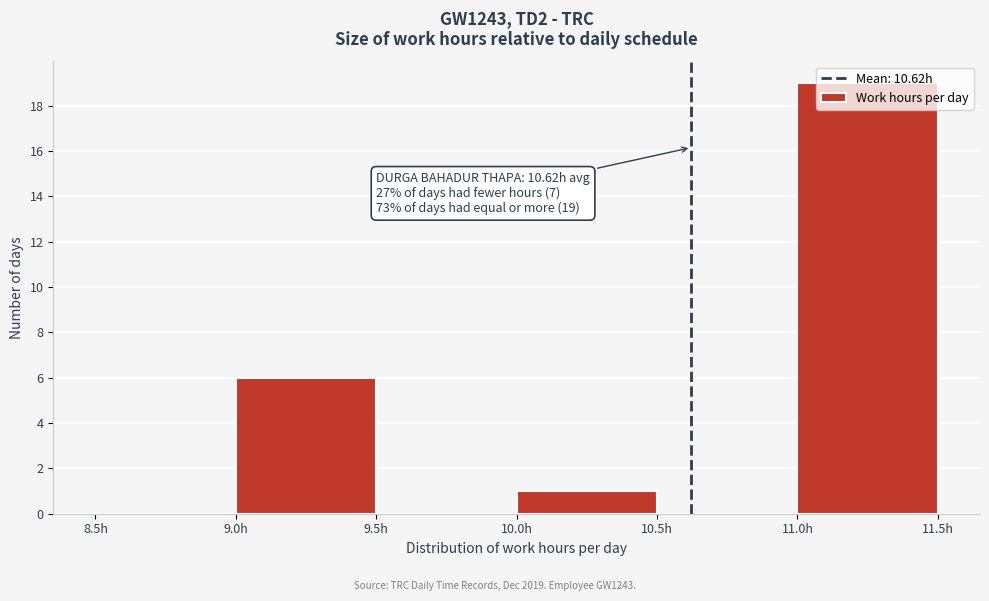

Which range on the x-axis has the tallest bar?

11.0 to 11.5